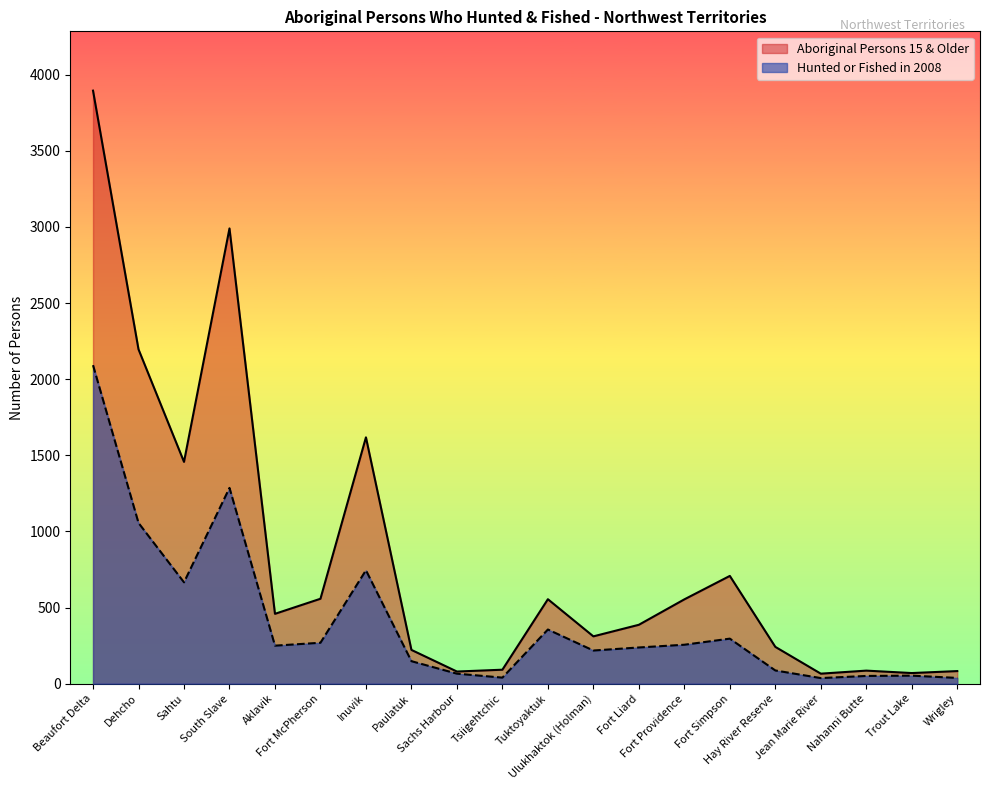

How many interior local valleys does the Aboriginal Persons 15 & Older series have?

6